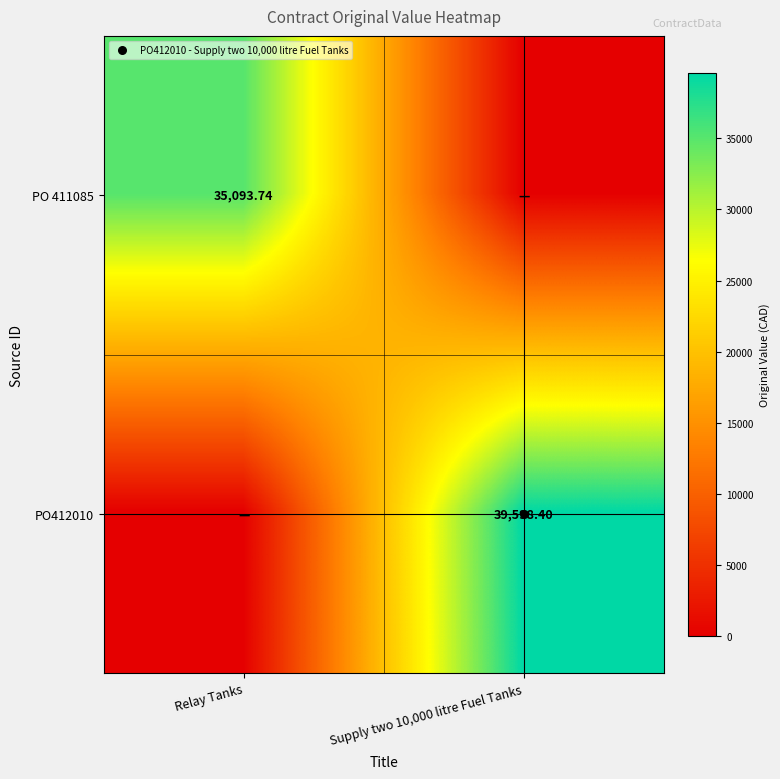

What is the average value of the PO 411085 series?

17546.9